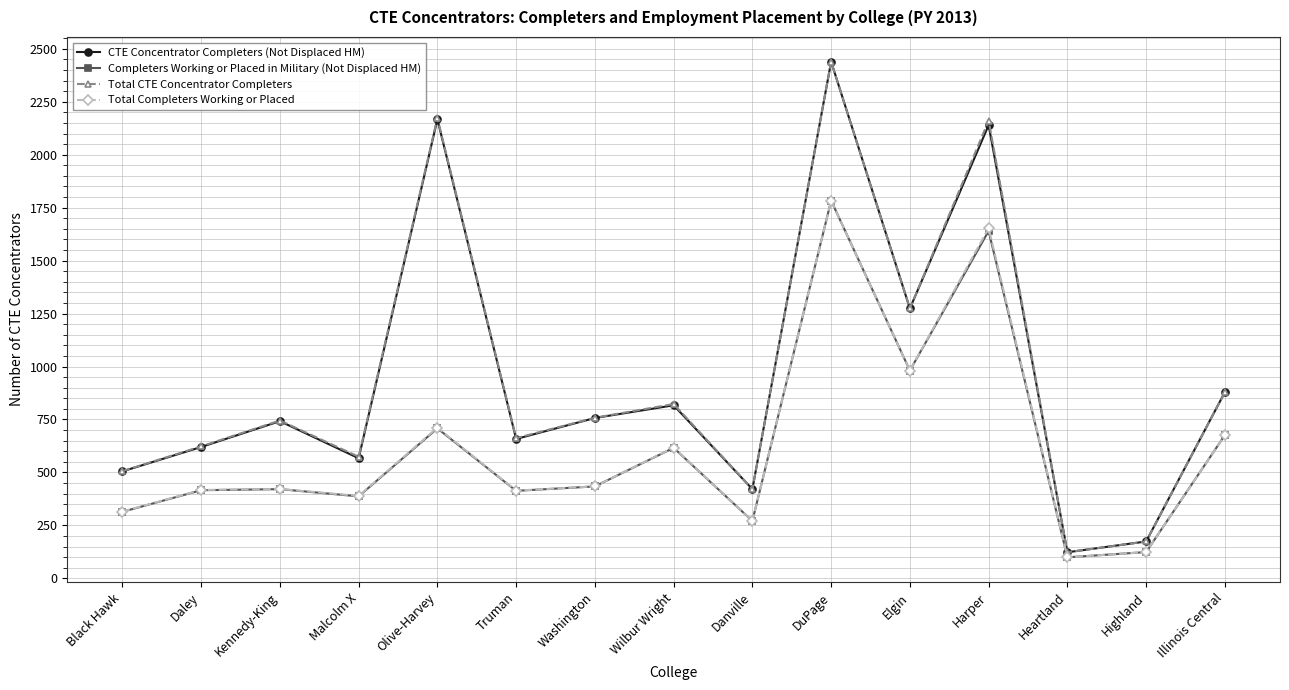

At which label does Completers Working or Placed in Military (Not Displaced HM) reach its peak?

DuPage